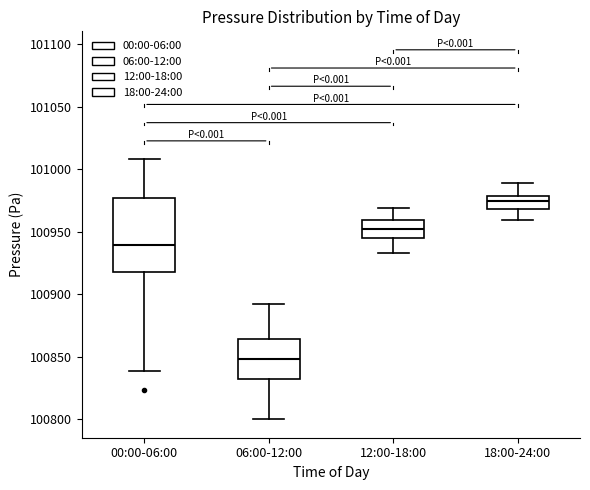

Reading left to right, read every box against the y-axis: the position of its median line, the range the box covers, and the ends of its whiskers. The values are not printed on the chart, so give them approximately, as read against the axis.

00:00-06:00: median 100940, box 100920 to 100975, whiskers 100840 to 101010
06:00-12:00: median 100850, box 100835 to 100865, whiskers 100800 to 100890
12:00-18:00: median 100950, box 100945 to 100960, whiskers 100935 to 100970
18:00-24:00: median 100975, box 100970 to 100980, whiskers 100960 to 100990